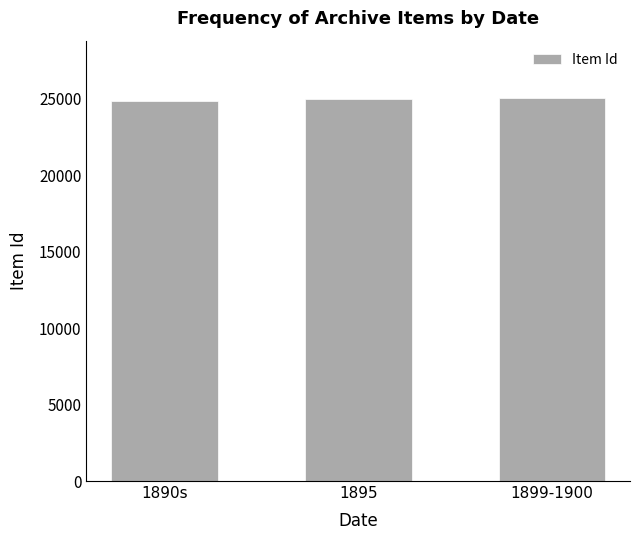

What is the ratio of the value at 1899-1900 to the value at 1890s?

1.0